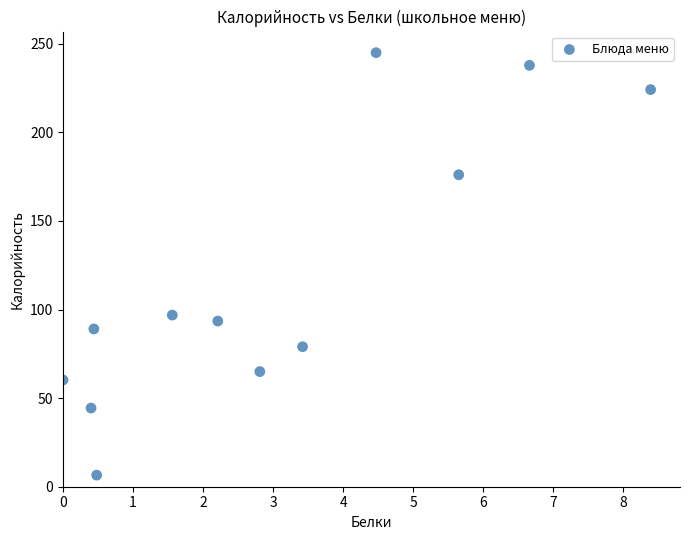

What is the range of Y values (max minus min)?

238.5